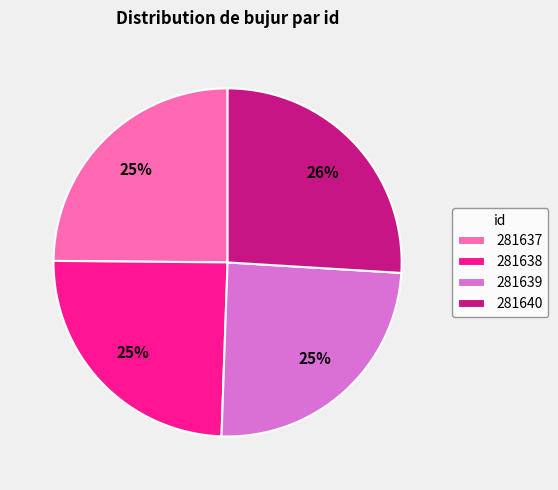

Which slice is the largest?

281640